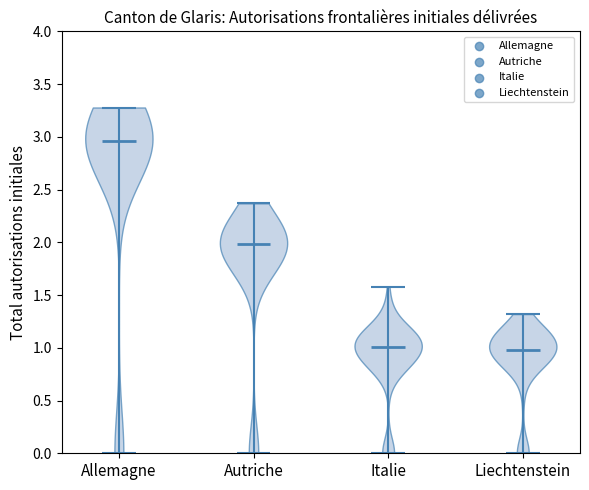

What is the lowest point the violin for Italie reaches on the y-axis? The values are not printed on the chart, so give them approximately, as read against the axis.

0.00